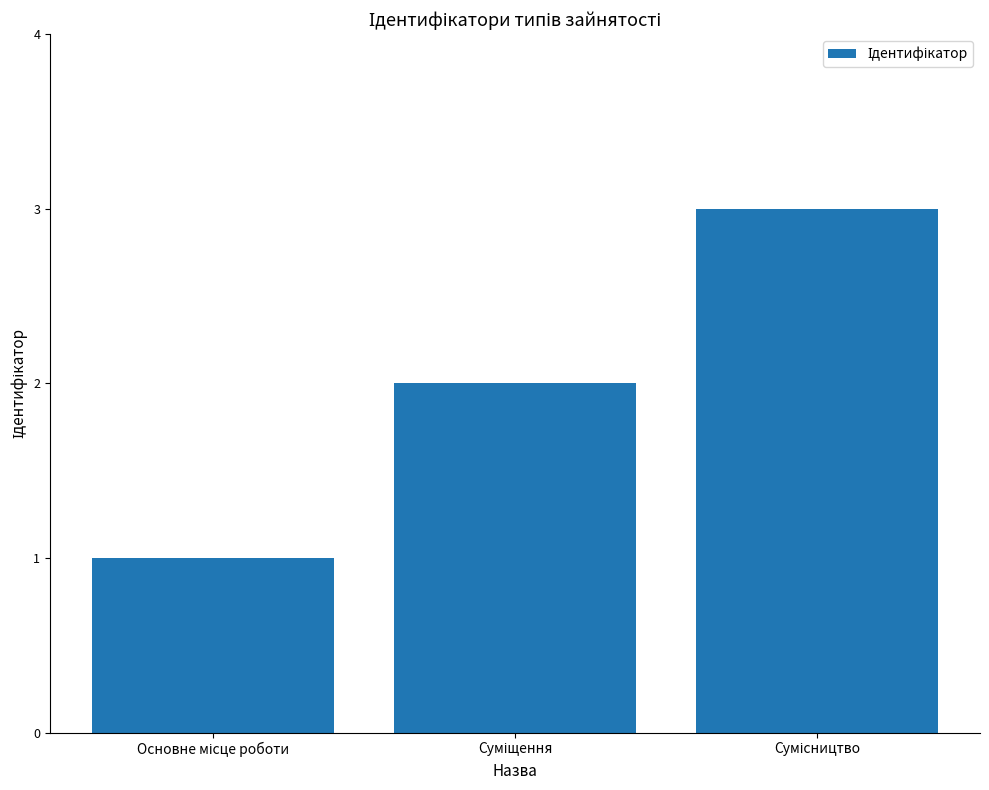

What is the maximum value shown in the chart?

3